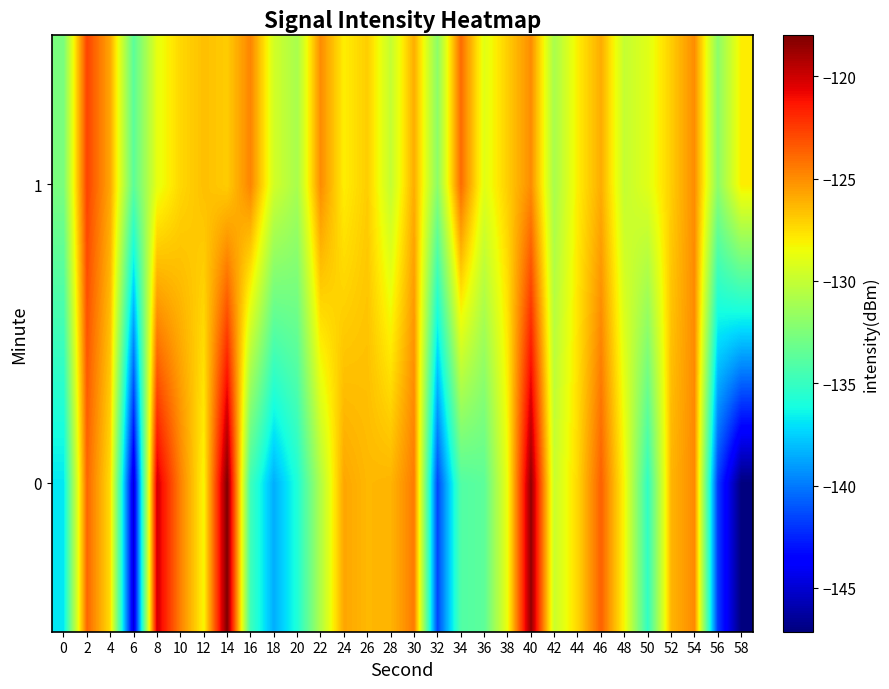

Which series has the largest total across all categories?

1